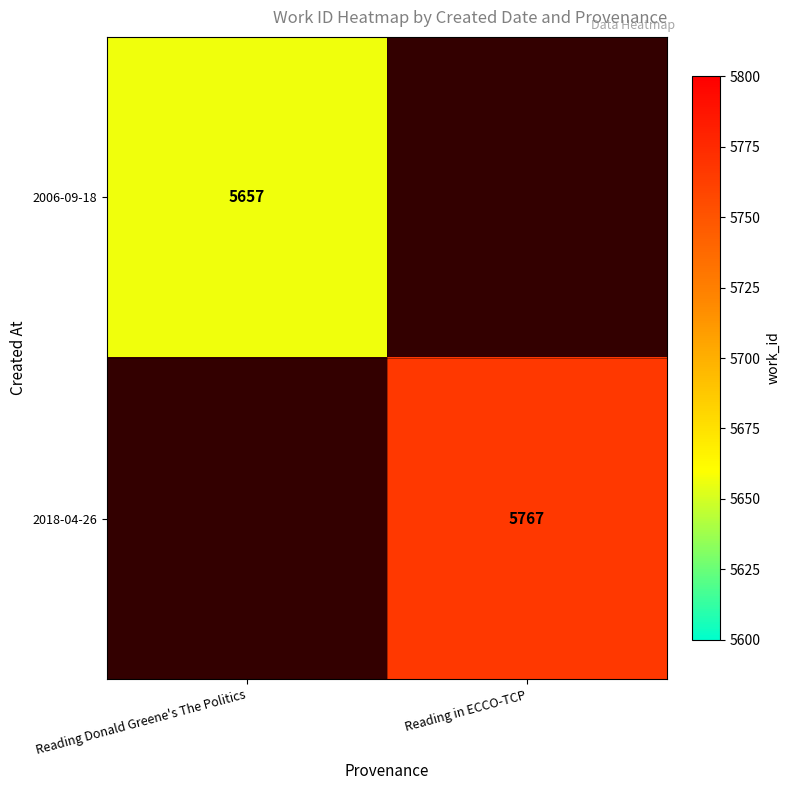

The value of 2018-04-26 at Reading in ECCO-TCP is 8333. True or false?

False